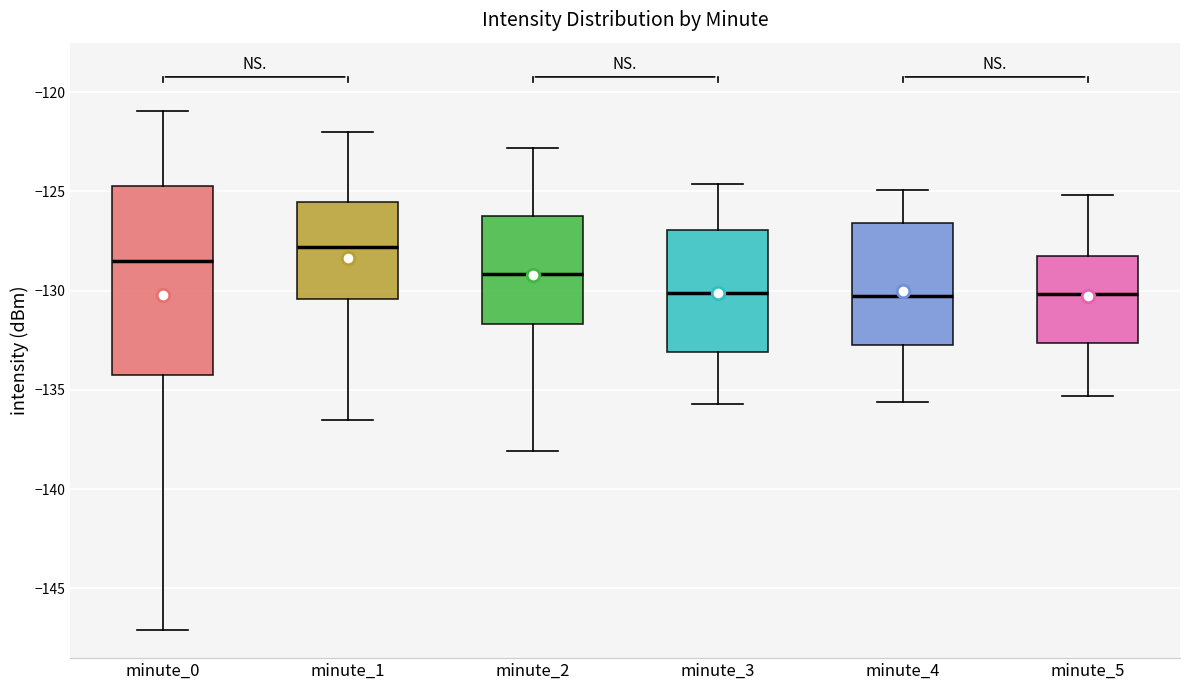

Which box has the highest median line?

minute_1